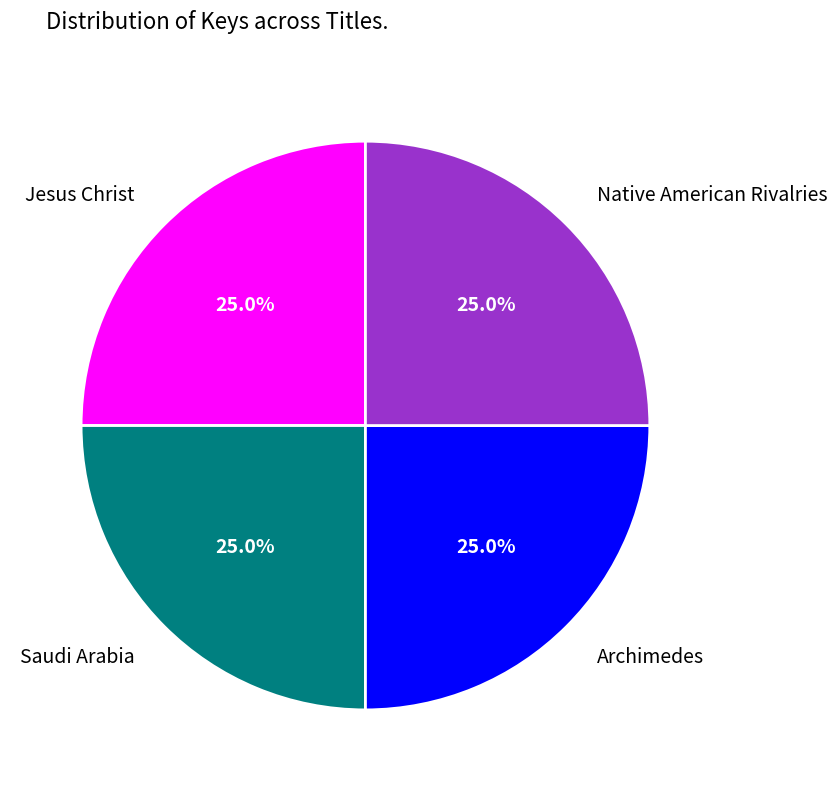

Does any single category account for the majority?

No